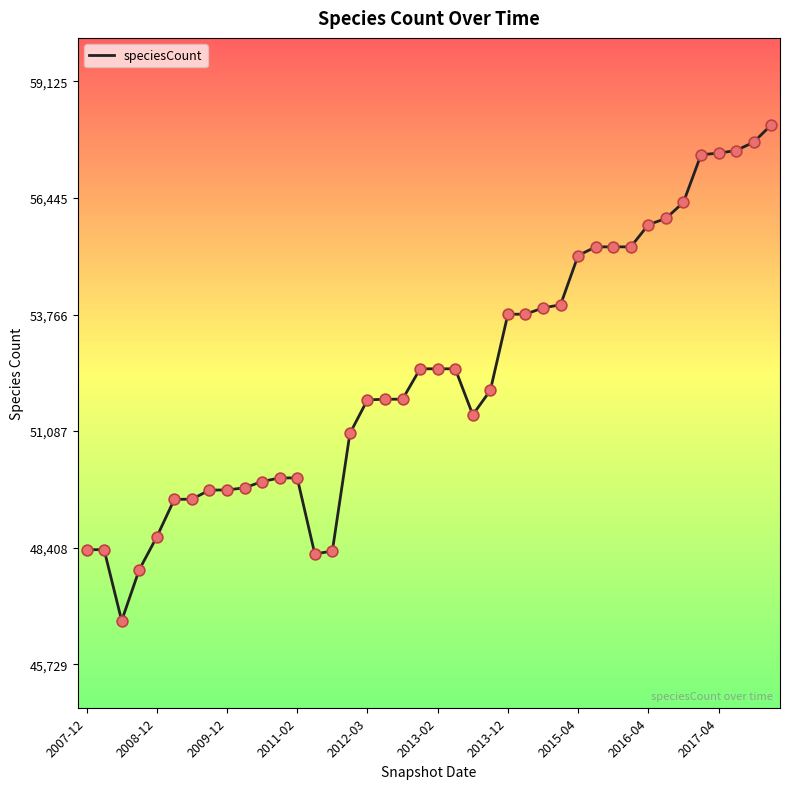

What is the difference between the maximum and minimum values?

11396